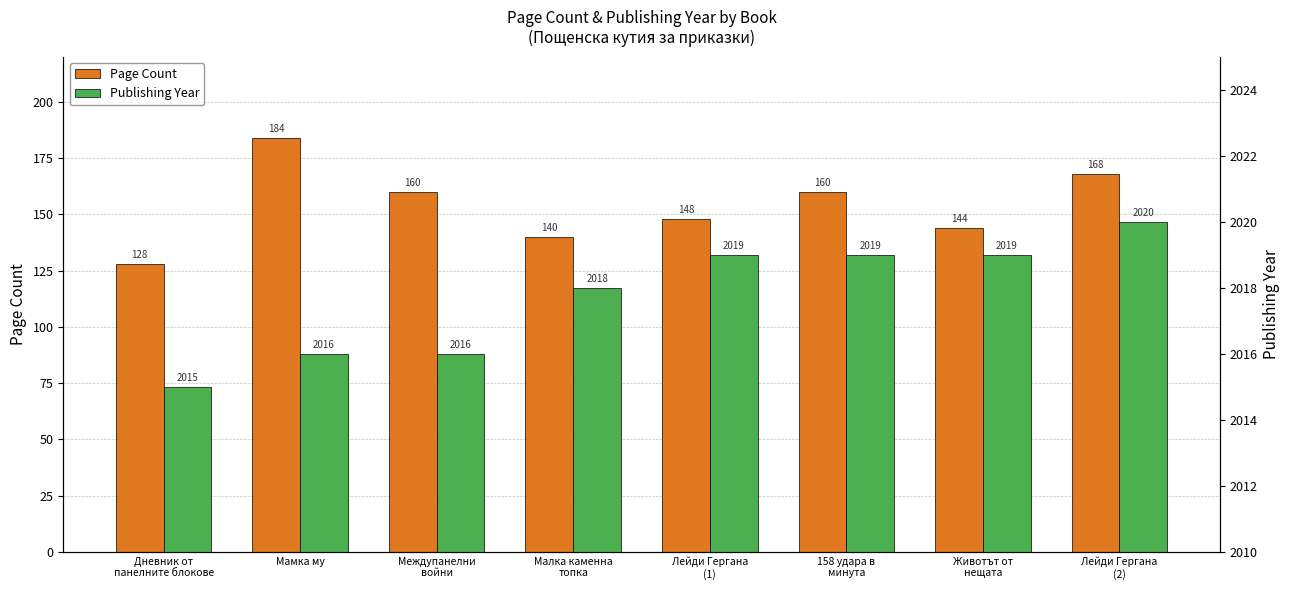

Is it true that Page Count equals 160 at Междупанелни
войни?

True